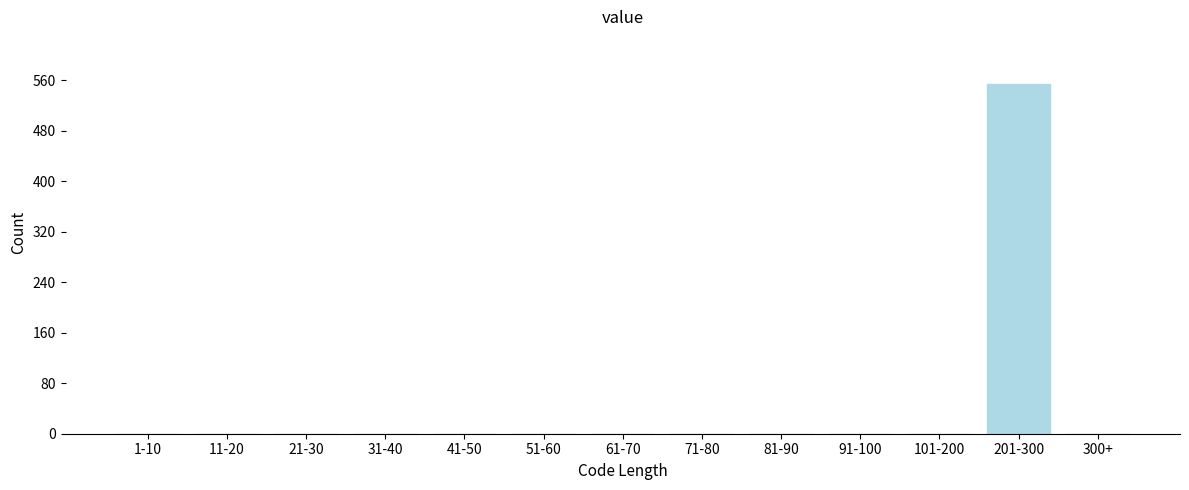

Reading left to right, transcribe all the data shown in this chart.

1-10=0	11-20=0	21-30=0	31-40=0	41-50=0	51-60=0	61-70=0	71-80=0	81-90=0	91-100=0	101-200=0	201-300=554	300+=0